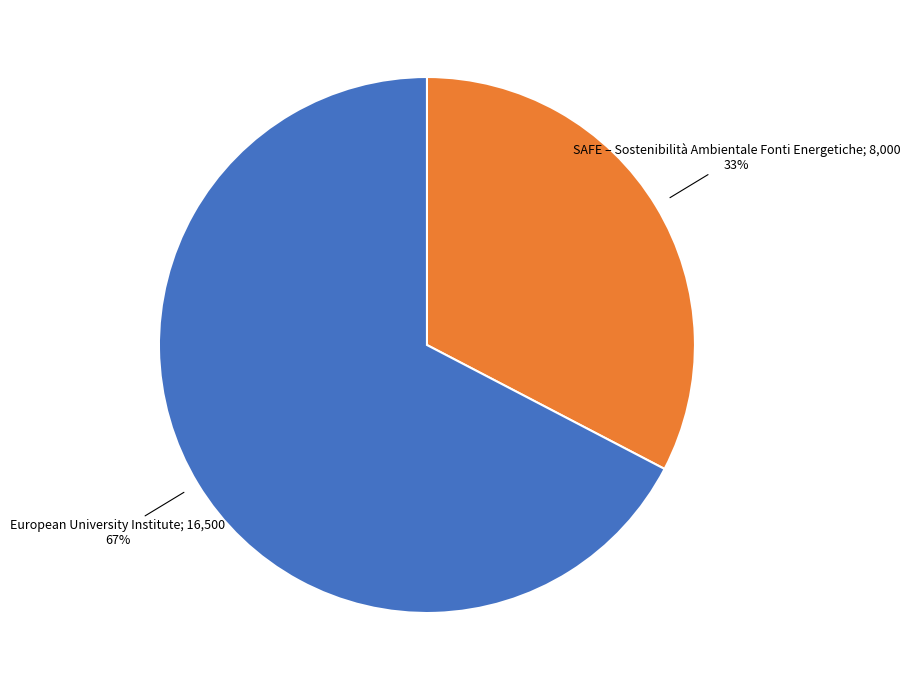

Does any single category account for the majority?

Yes